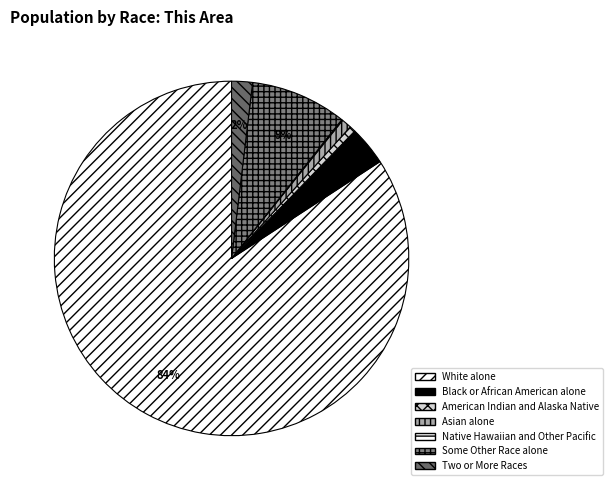

Combined, do Native Hawaiian and Other Pacific and Two or More Races account for over 50%?

No